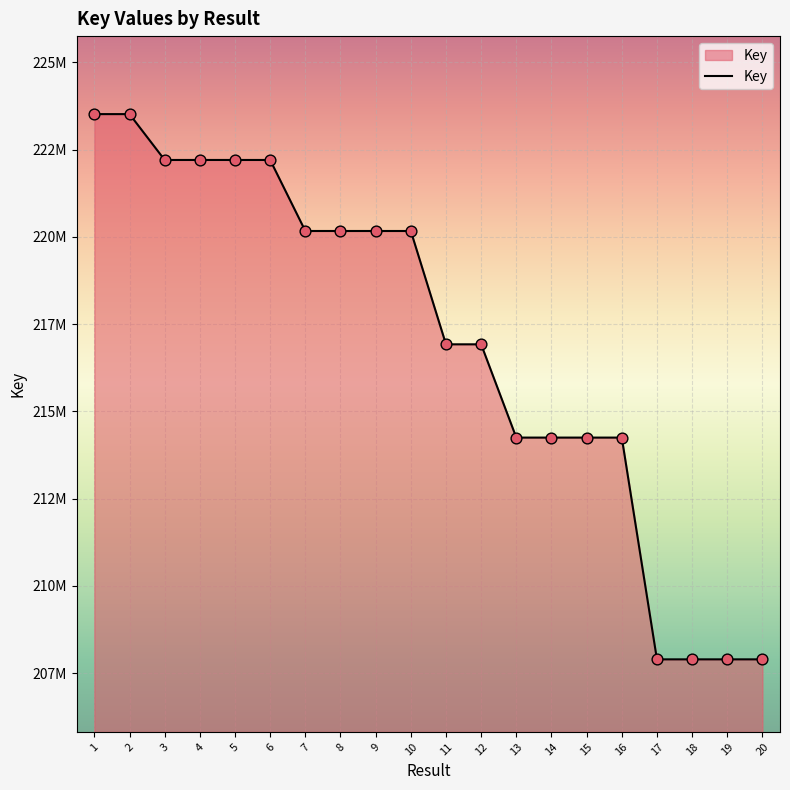

What is the ratio of the value at 14 to the value at 7?

1.0